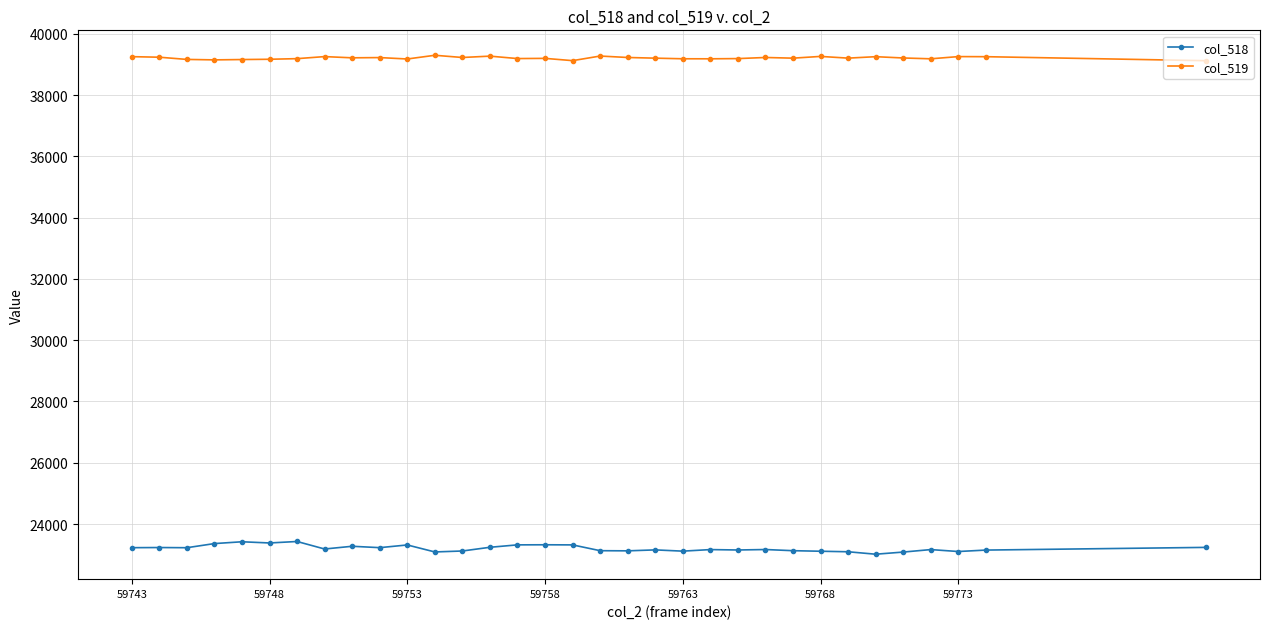

Which series has the largest range (max minus min)?

col_518